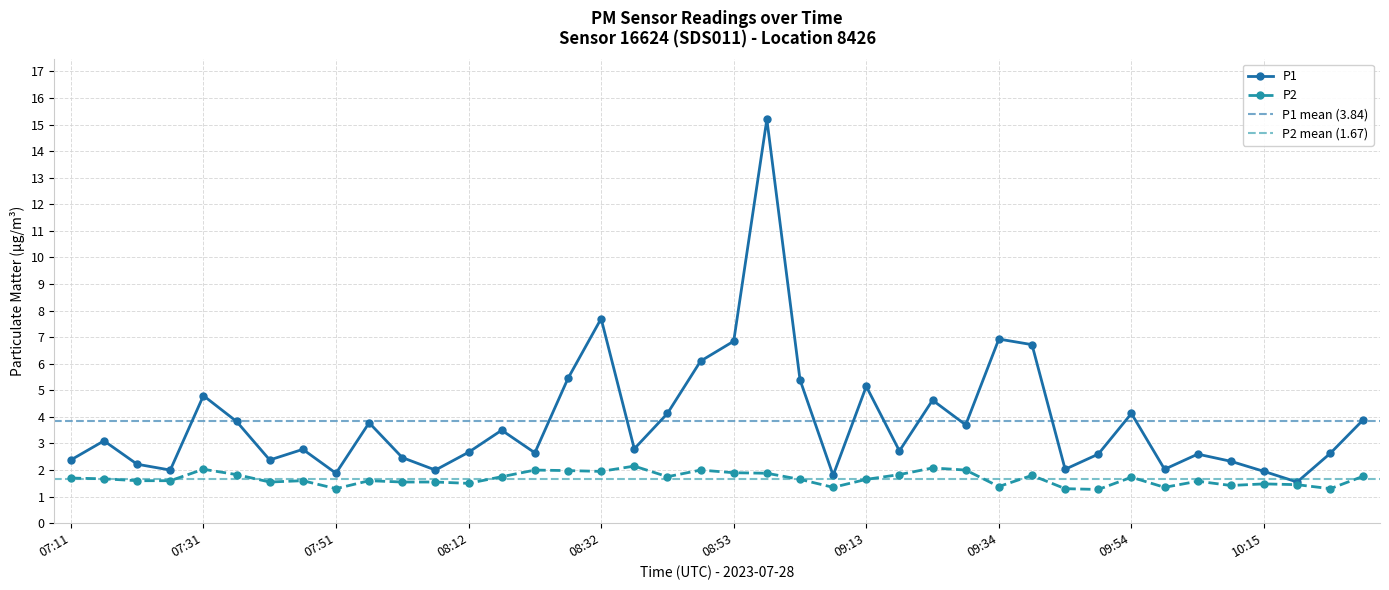

Reading left to right, transcribe all the data shown in this chart.

P1: 2.4	3.1	2.2	2.0	4.8	3.8	2.4	2.8	1.9	3.8	2.5	2.0	2.7	3.5	2.6	5.5	7.7	2.8	4.1	6.1	6.8	15.2	5.4	1.8	5.2	2.7	4.6	3.7	6.9	6.7	2.0	2.6	4.1	2.0	2.6	2.3	1.9	1.6	2.6	3.9
P2: 1.7	1.7	1.6	1.6	2.0	1.8	1.6	1.6	1.3	1.6	1.6	1.6	1.5	1.8	2.0	2.0	1.9	2.1	1.8	2.0	1.9	1.9	1.6	1.4	1.6	1.8	2.1	2.0	1.4	1.8	1.3	1.3	1.7	1.4	1.6	1.4	1.5	1.4	1.3	1.8